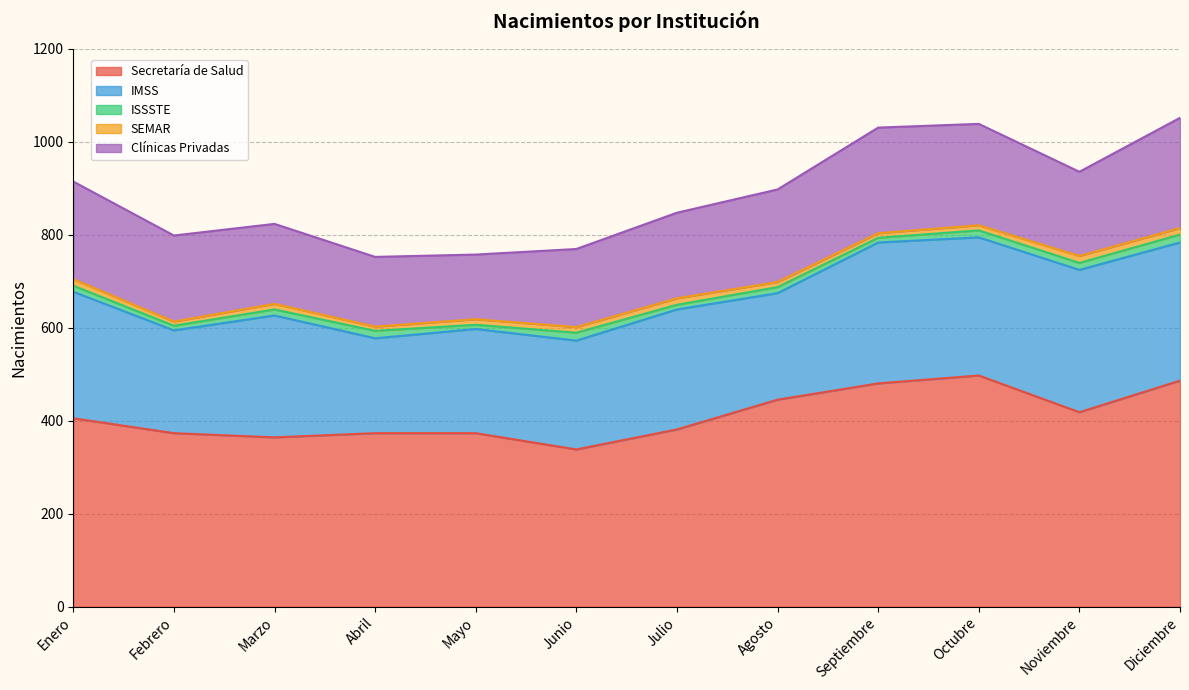

The value of Clínicas Privadas at Agosto is 199. True or false?

True